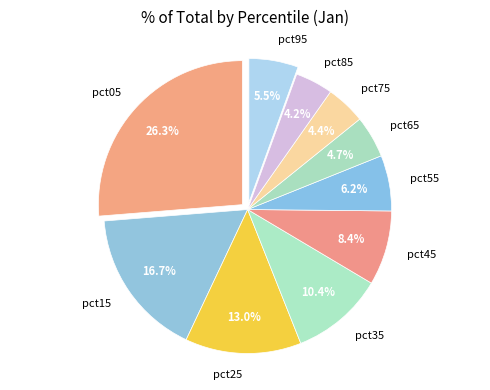

How many segments does this pie chart have?

10